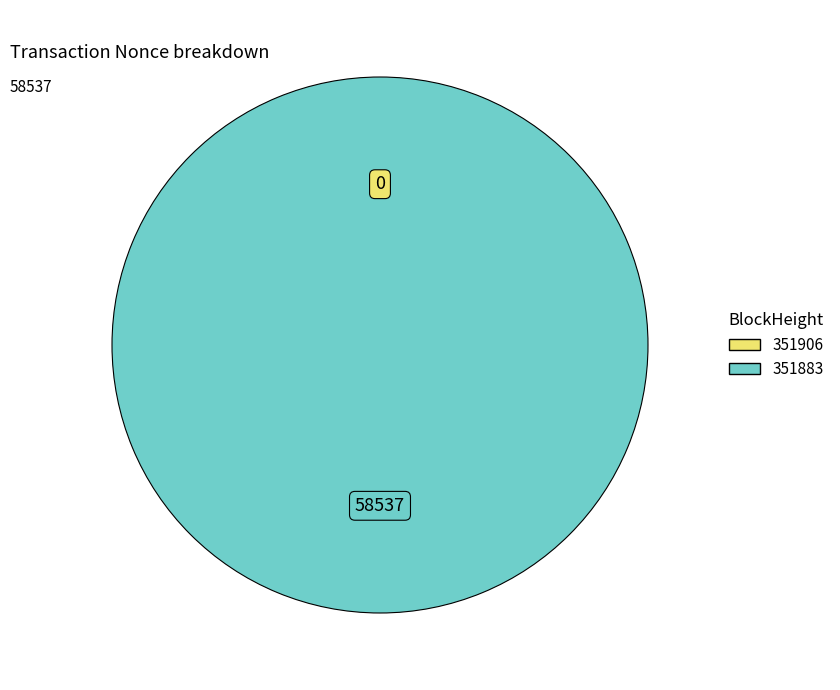

What is the total percentage of 351906 and 351883?

100.0%